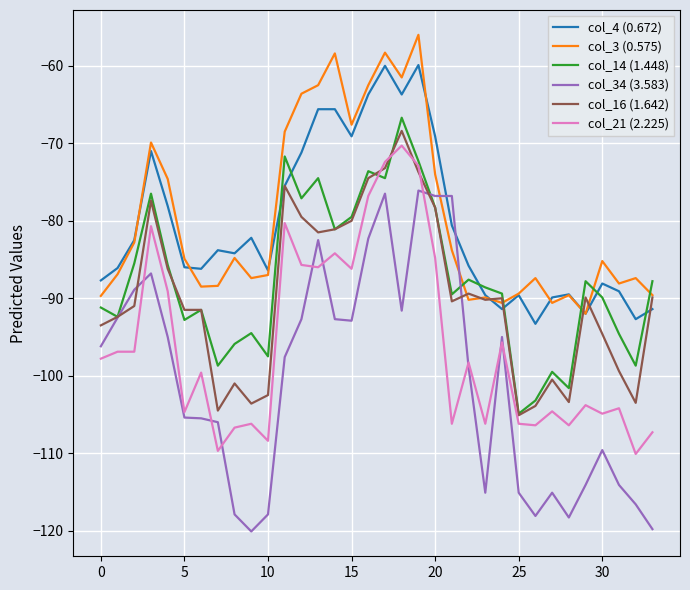

What is the maximum value shown in the chart?

-56.0